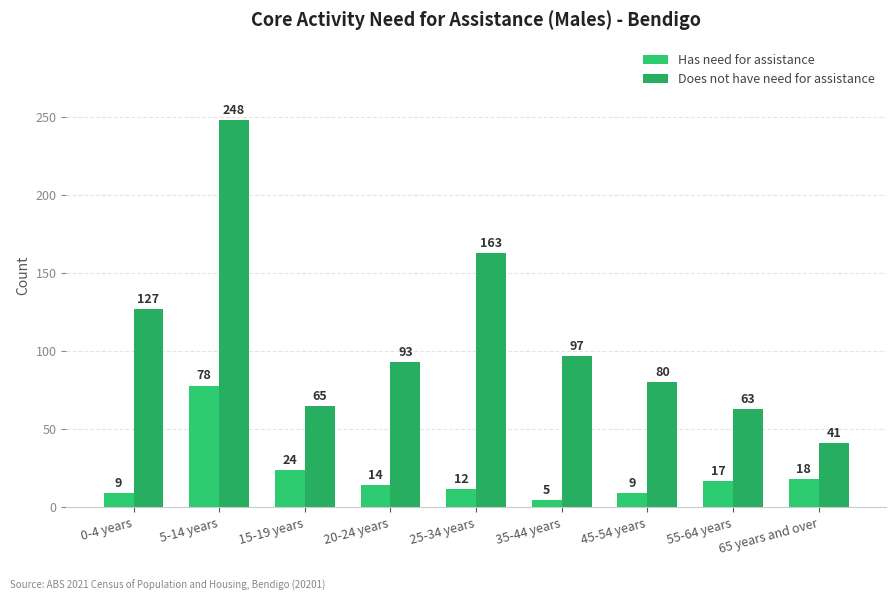

Which series has the largest range (max minus min)?

Does not have need for assistance